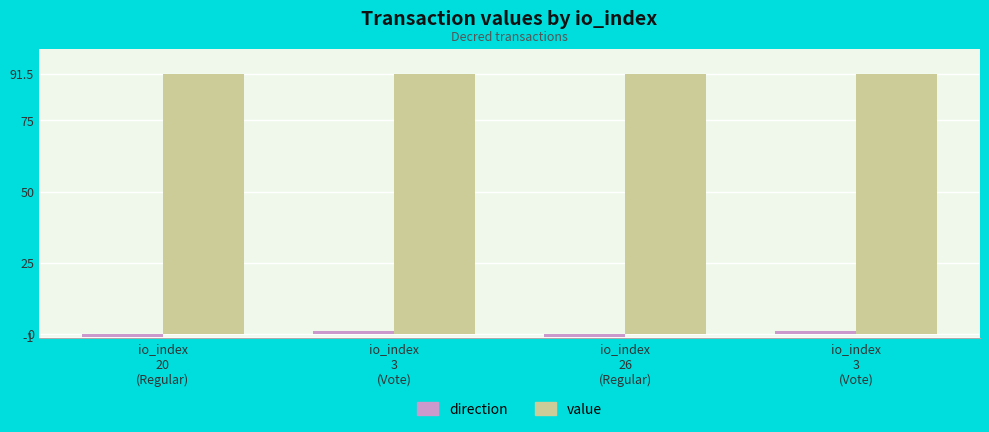

What is the difference between the direction values at io_index
20
(Regular) and io_index
3
(Vote)?

2.0